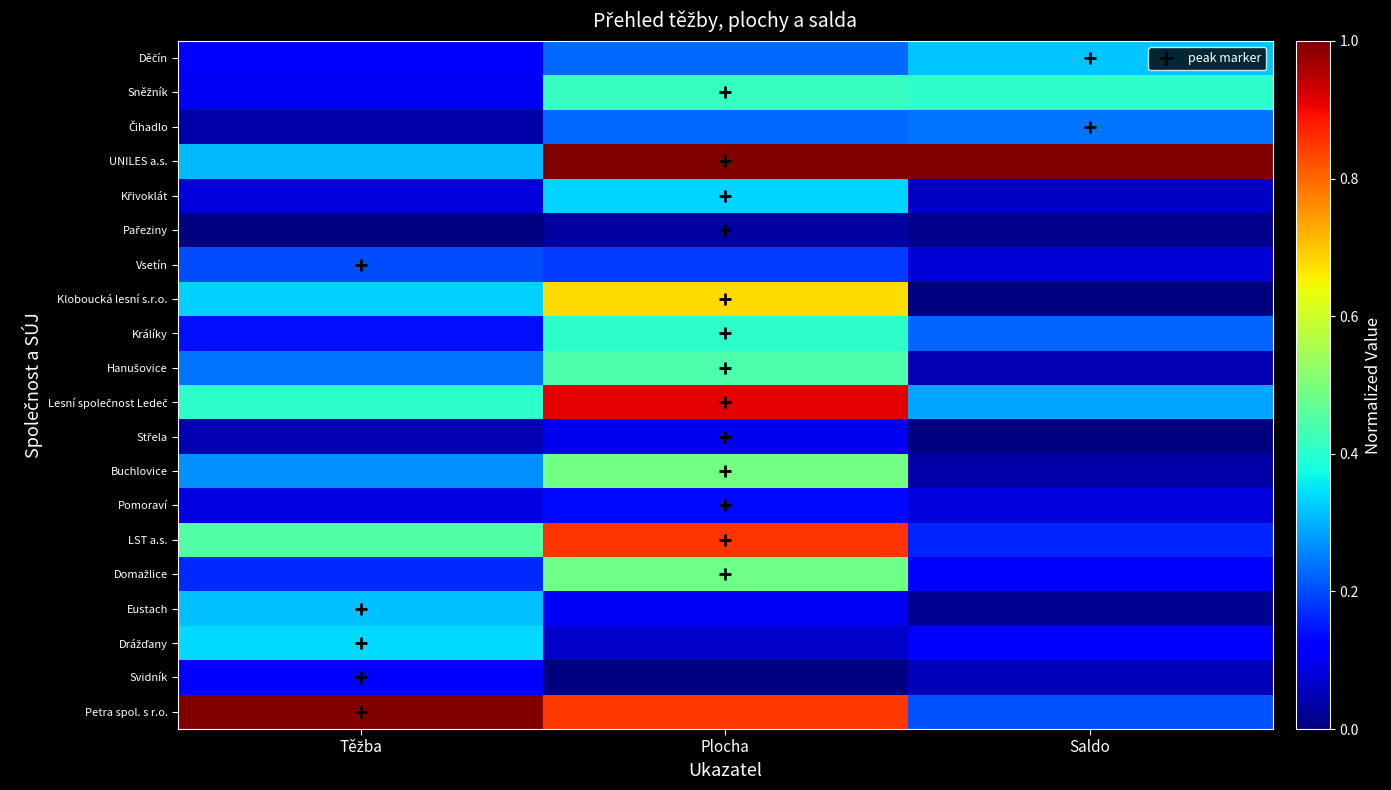

Which has a higher value, Těžba or Saldo?

Těžba